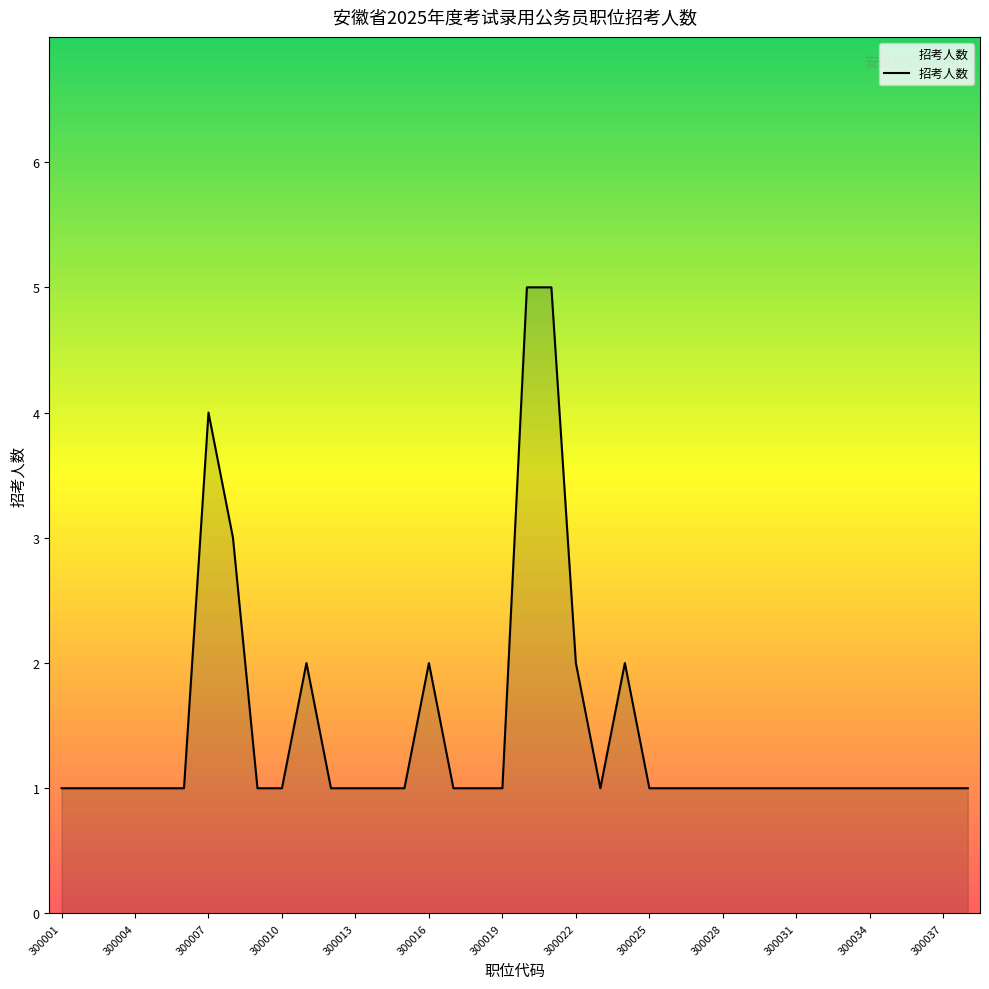

What is the minimum value shown in the chart?

1